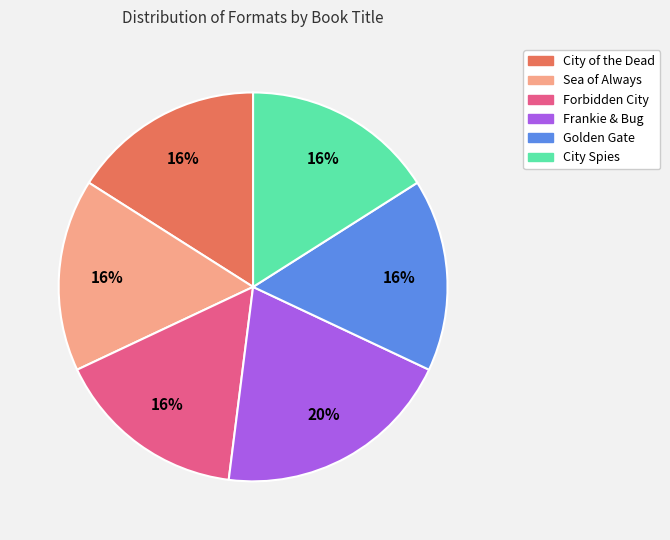

To the nearest percent, what is the combined percentage of City Spies and Frankie & Bug?

36%